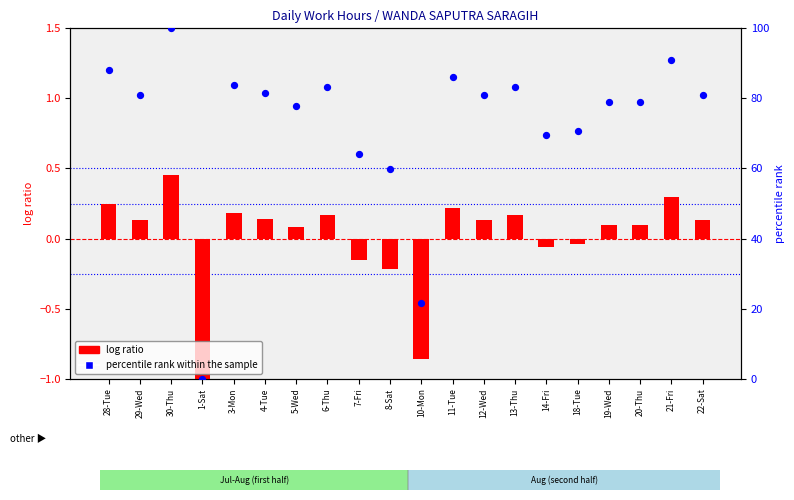

Which series has the largest total across all categories?

percentile rank within the sample